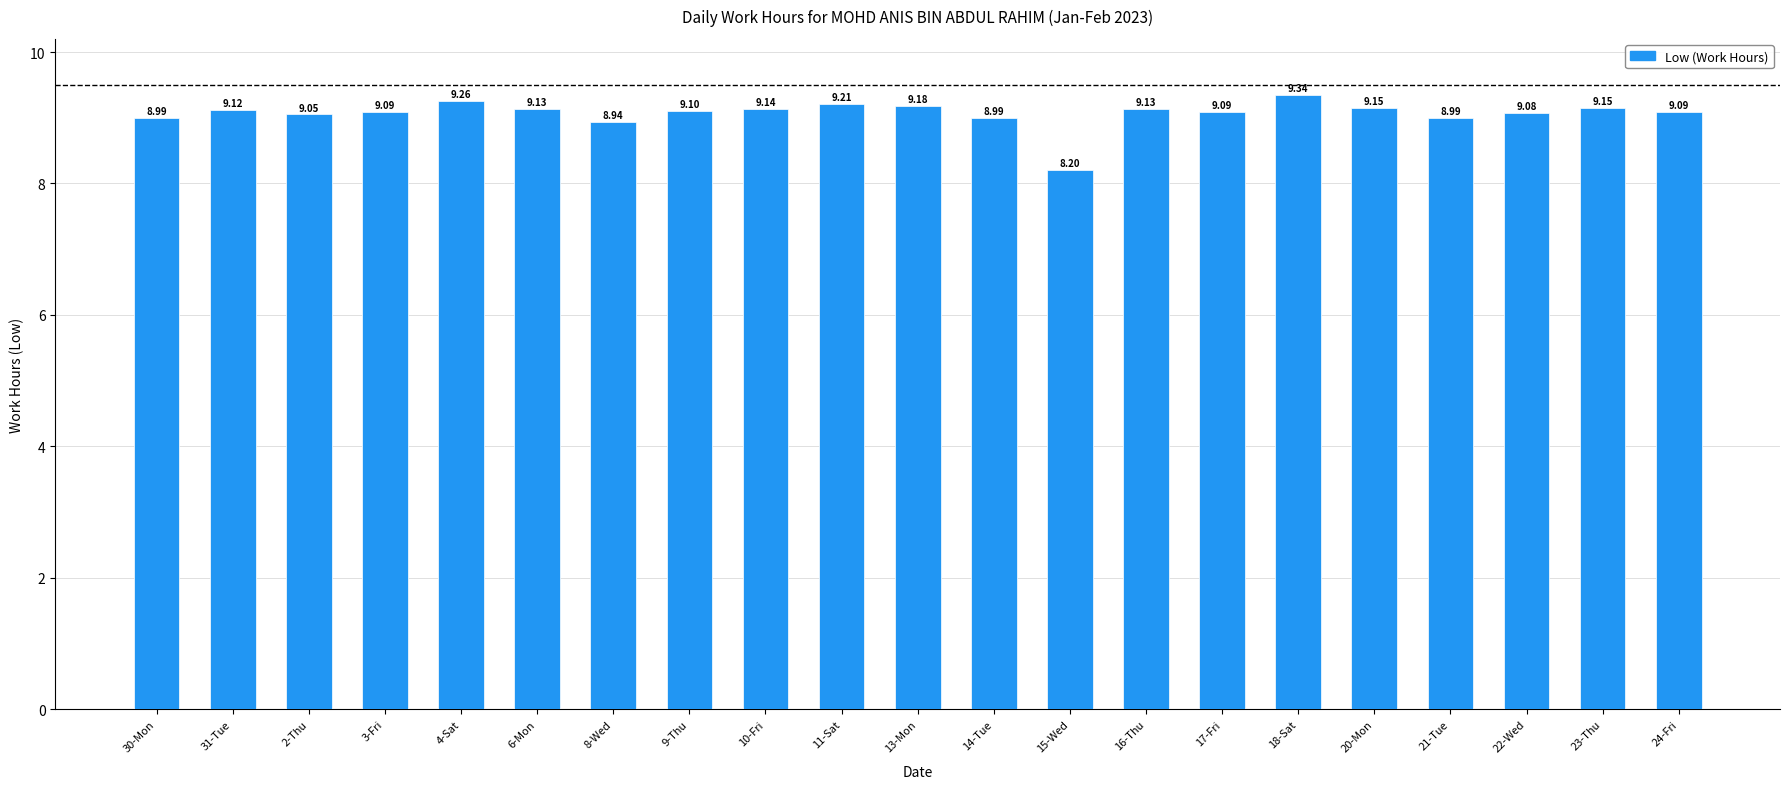

The value at 30-Mon is 9.0. True or false?

True